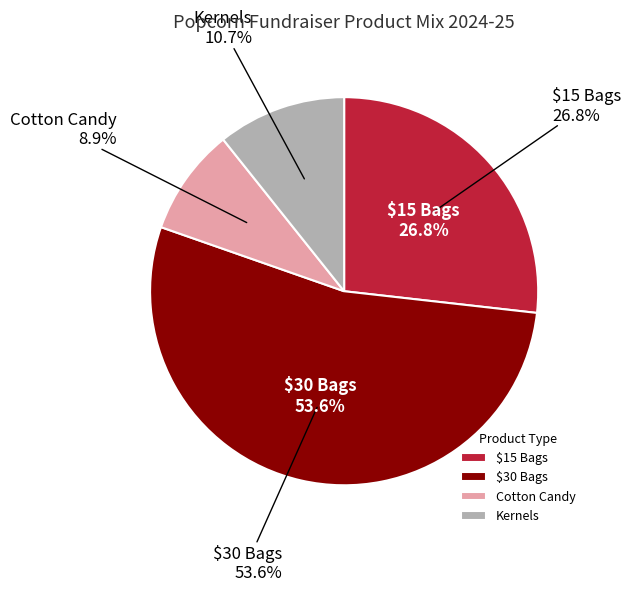

True or false: $30 Bags accounts for 54% of the total.

True